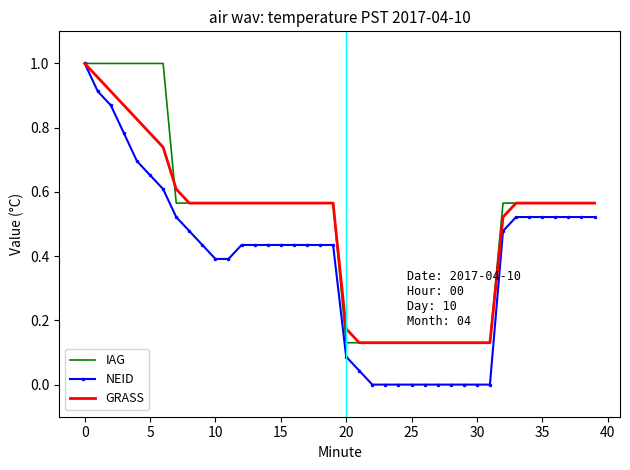

Which series has the widest spread of values?

NEID